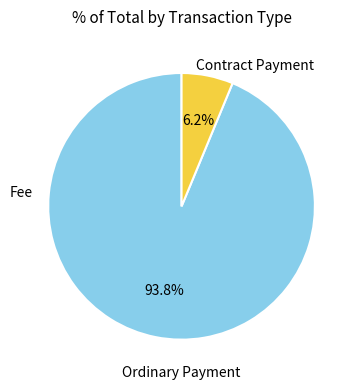

Is there any slice that represents more than half of the pie?

Yes